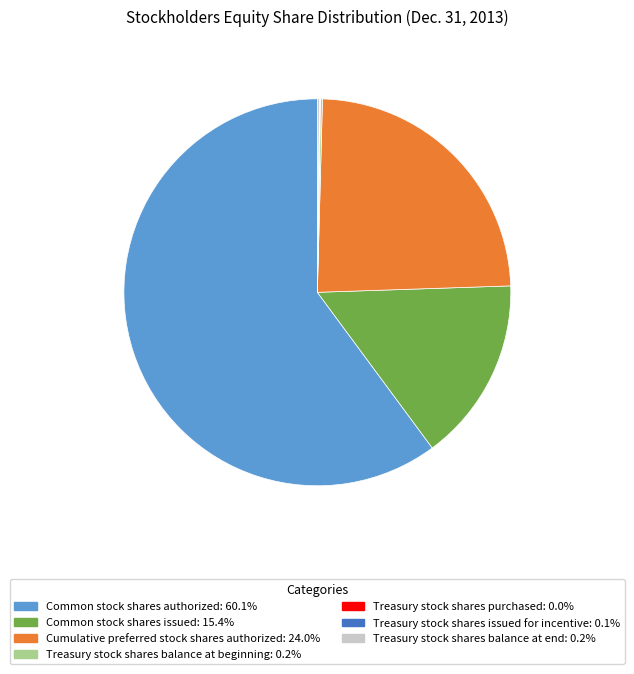

Which slice represents more than half of the pie?

Common stock shares authorized